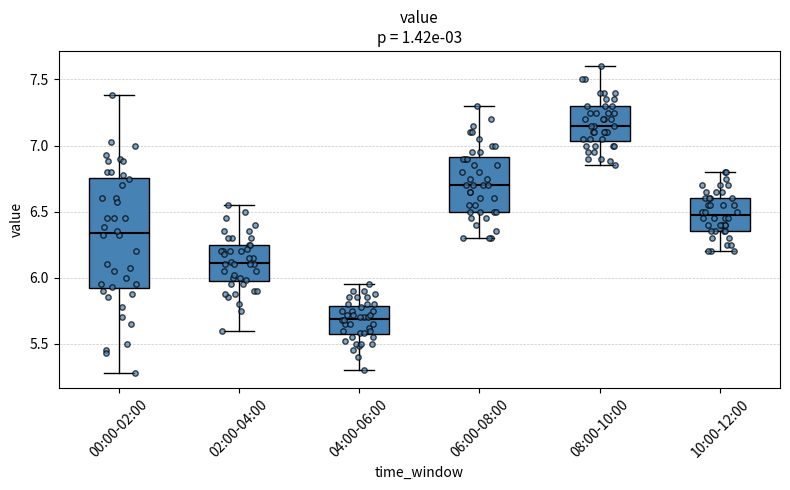

Reading left to right, transcribe this box plot: for each box, give where its median line is, the range the box spans, and where its two whiskers end, as read against the y-axis. The values are not printed on the chart, so give them approximately, as read against the axis.

00:00-02:00: median 6.35, box 5.90 to 6.75, whiskers 5.30 to 7.40
02:00-04:00: median 6.10, box 5.95 to 6.25, whiskers 5.60 to 6.55
04:00-06:00: median 5.70, box 5.55 to 5.80, whiskers 5.30 to 5.95
06:00-08:00: median 6.70, box 6.50 to 6.90, whiskers 6.30 to 7.30
08:00-10:00: median 7.15, box 7.05 to 7.30, whiskers 6.85 to 7.60
10:00-12:00: median 6.50, box 6.35 to 6.60, whiskers 6.20 to 6.80